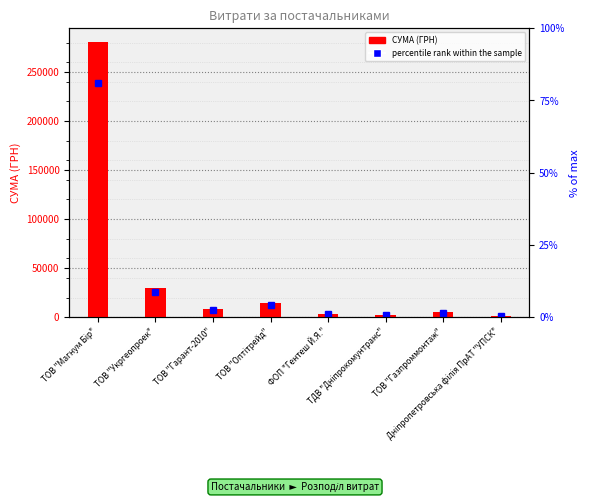

Count the number of values greater than 8598.

3